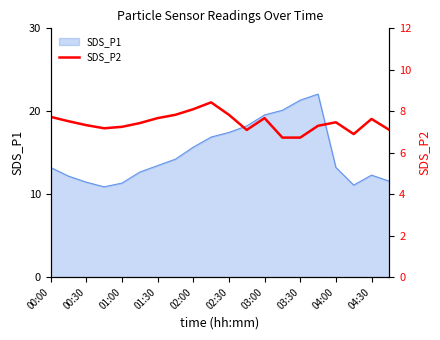

Is it true that SDS_P1 equals 5.1 at 00:30?

False